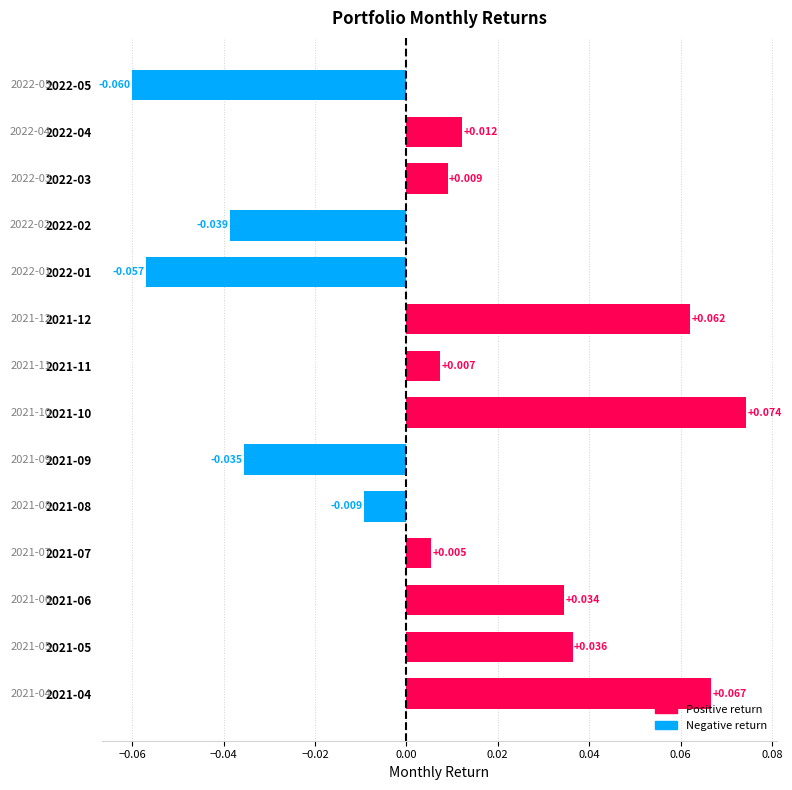

Rank the categories by value from highest to lowest.

2021-10, 2021-04, 2021-12, 2021-05, 2021-06, 2022-04, 2022-03, 2021-11, 2021-07, 2021-08, 2021-09, 2022-02, 2022-01, 2022-05